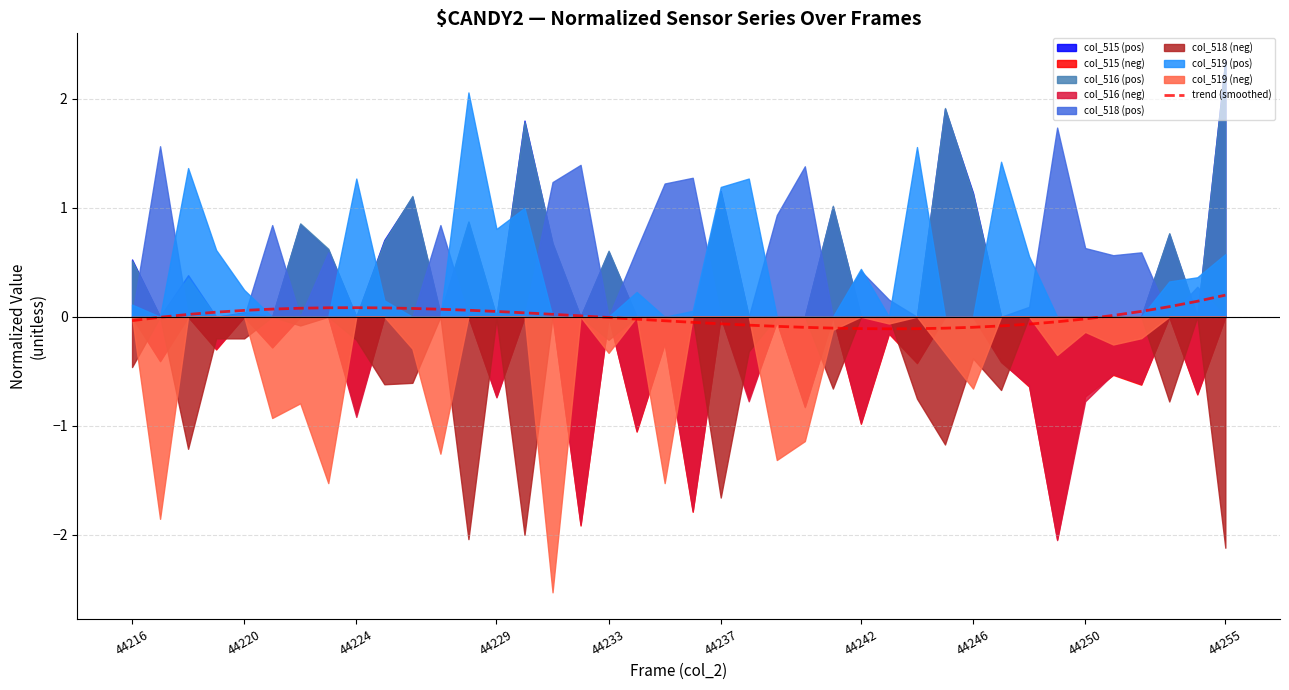

How many negative values are there?

20